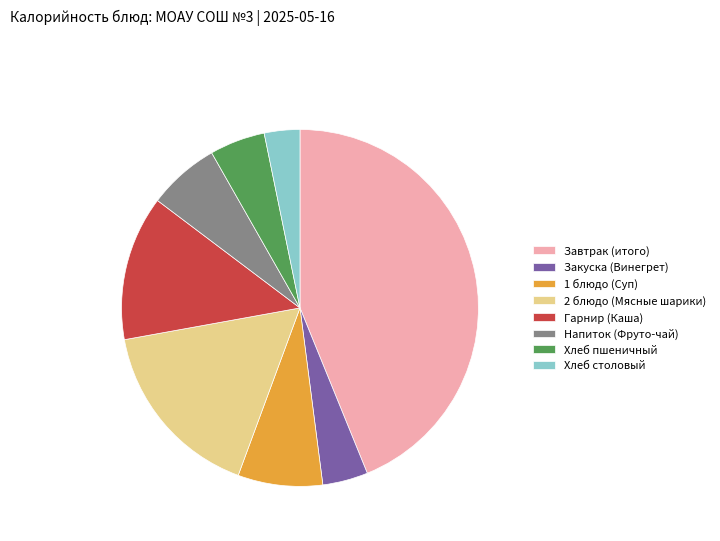

Does Гарнир (Каша) represent more than half of the total?

No